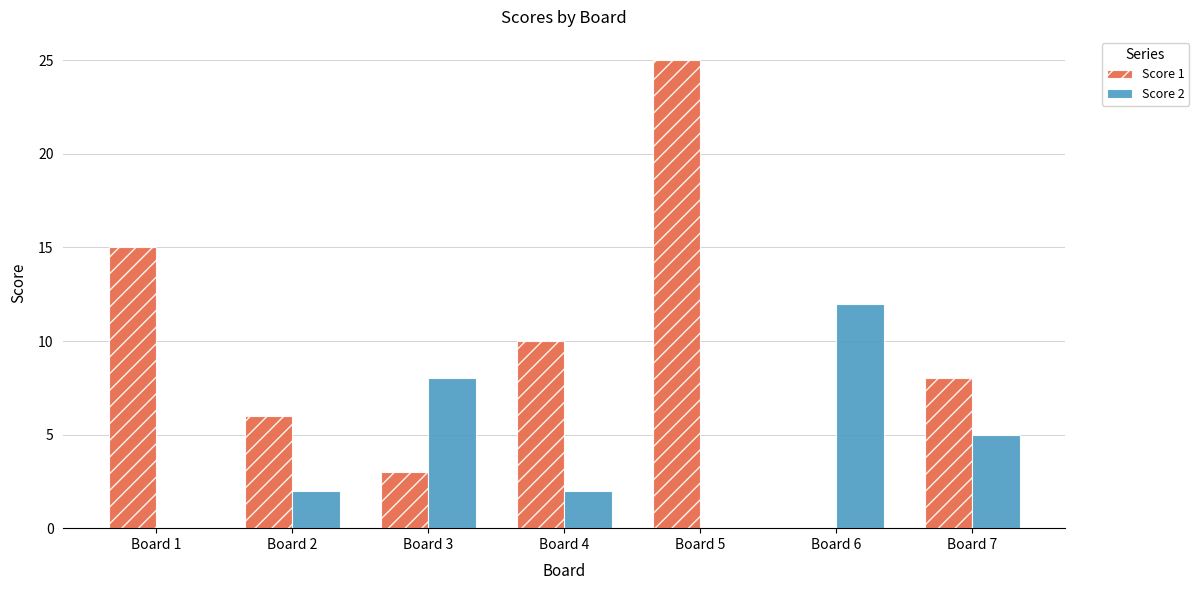

Which series changed the most between Board 1 and Board 3?

Score 1